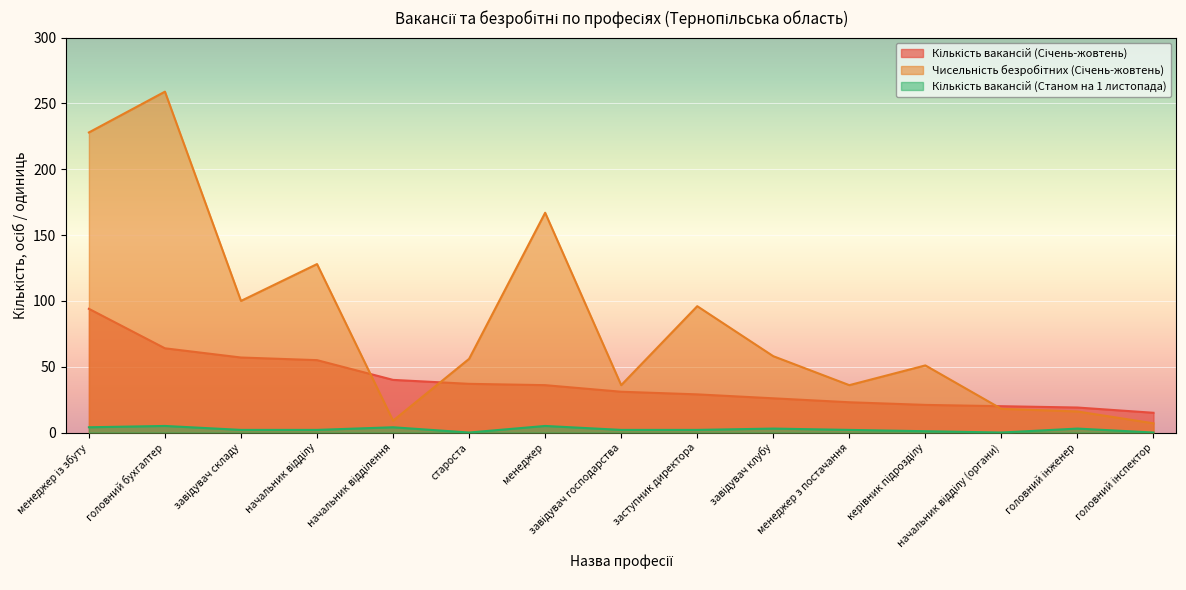

What position from the left is начальник відділення?

5